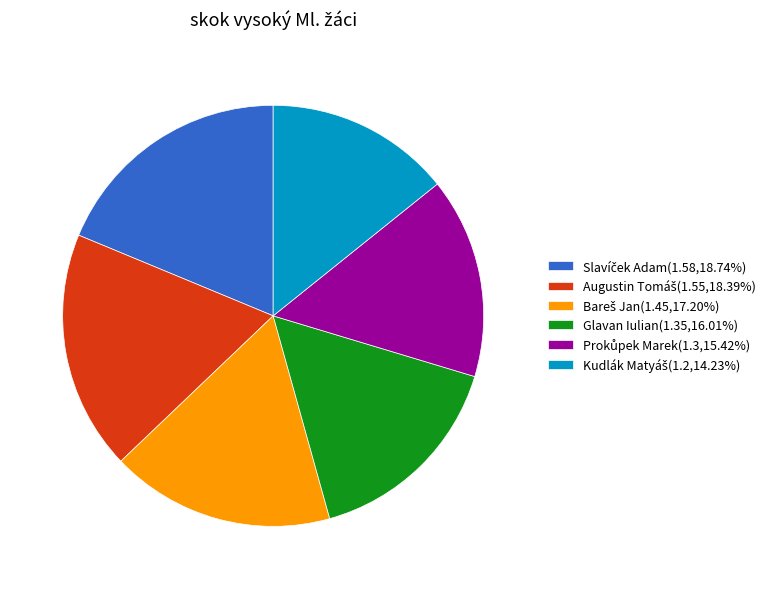

How many slices are in this pie chart?

6